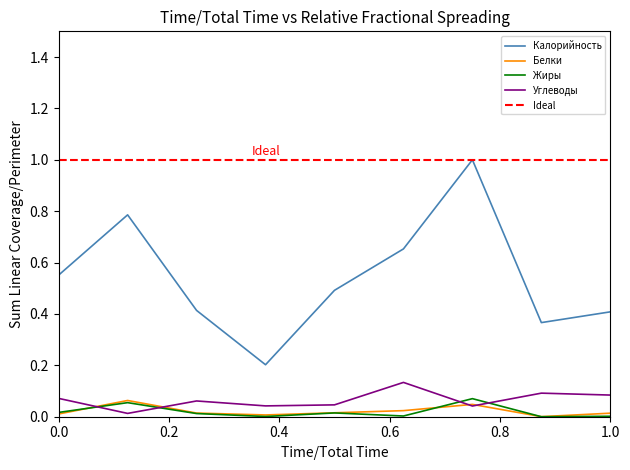

Is this an area chart (filled region under the line)?

No